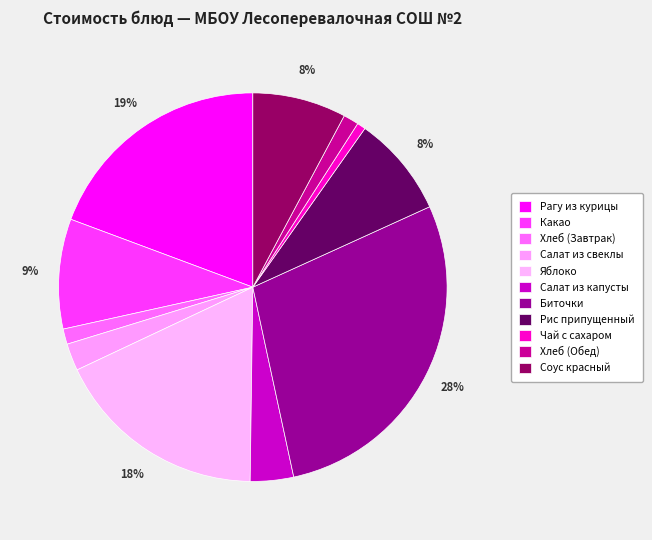

Count the number of slices in the pie.

11